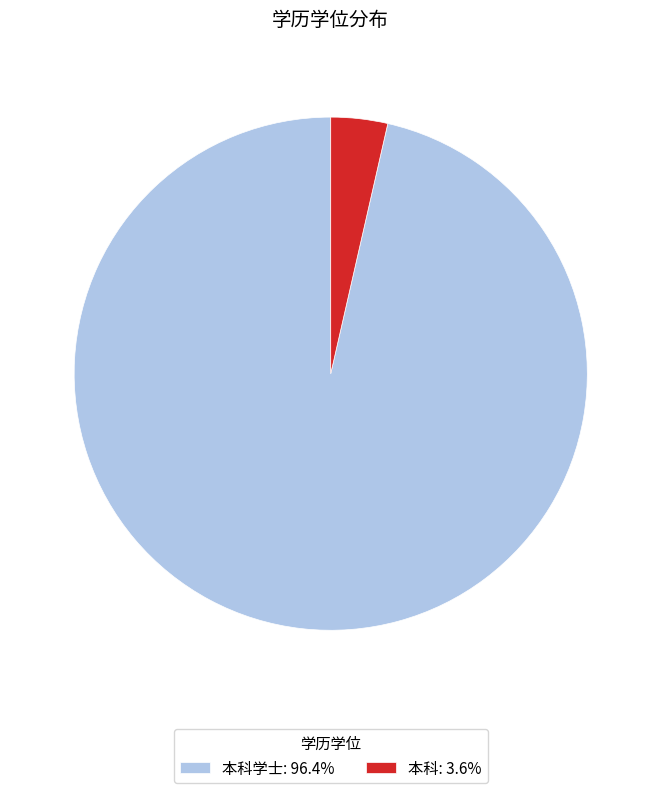

Is there a majority slice in this chart?

Yes